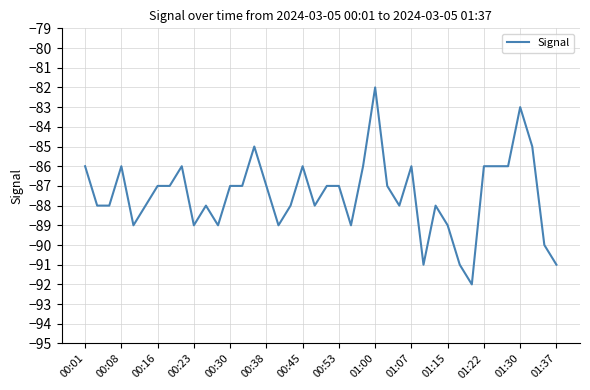

What is the greatest value displayed?

-82